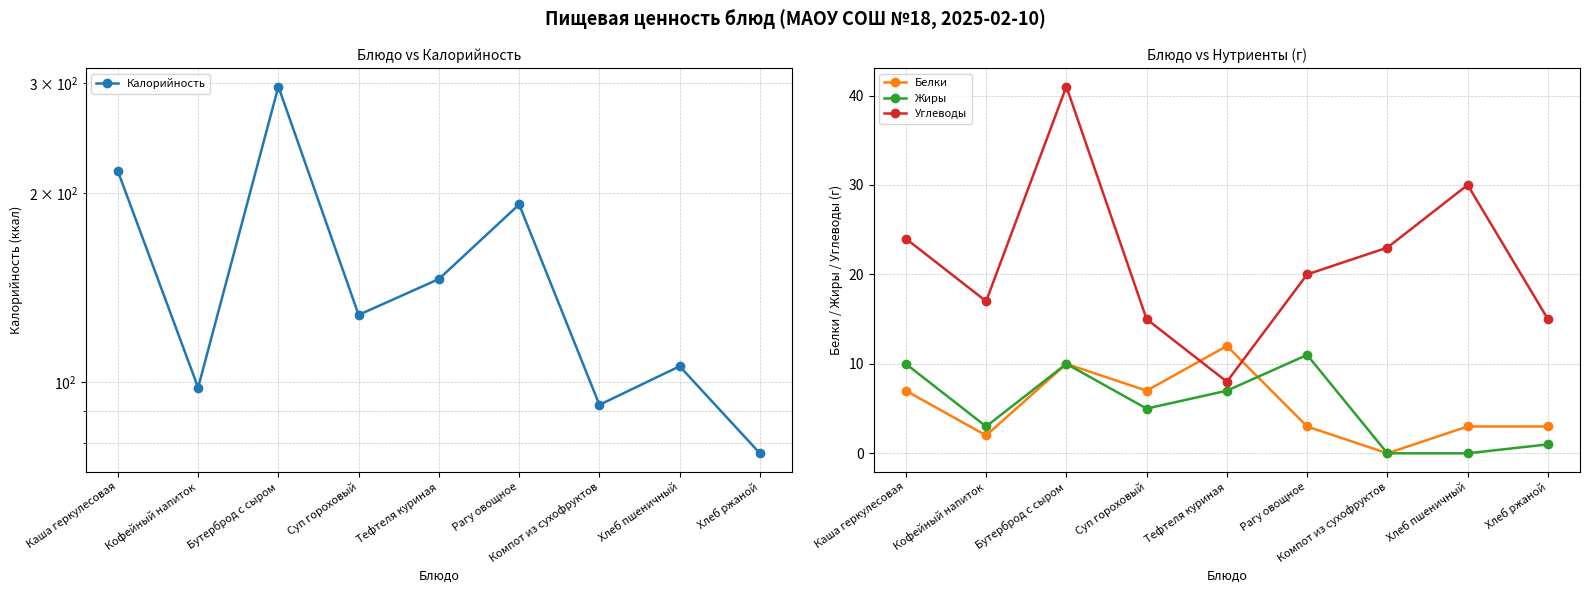

True or false: Жиры and Углеводы cross at least once.

False